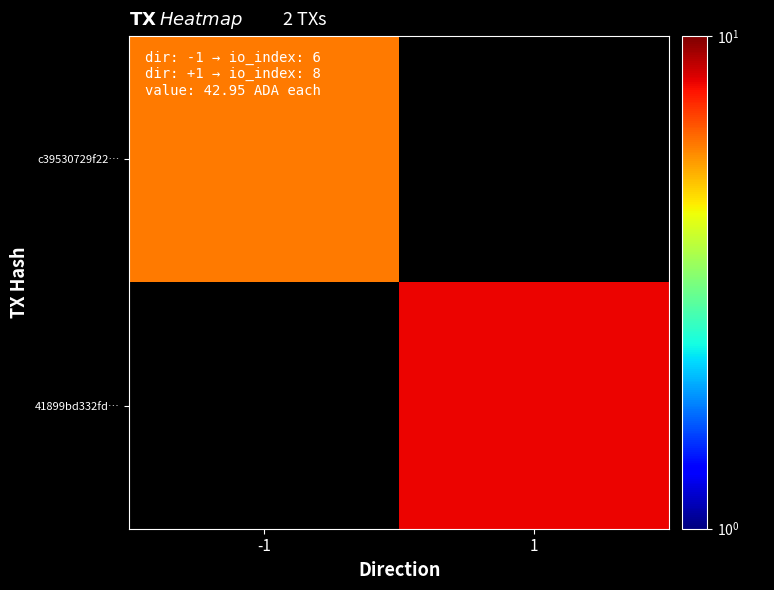

Read the c39530729f22… value at -1.

6.0